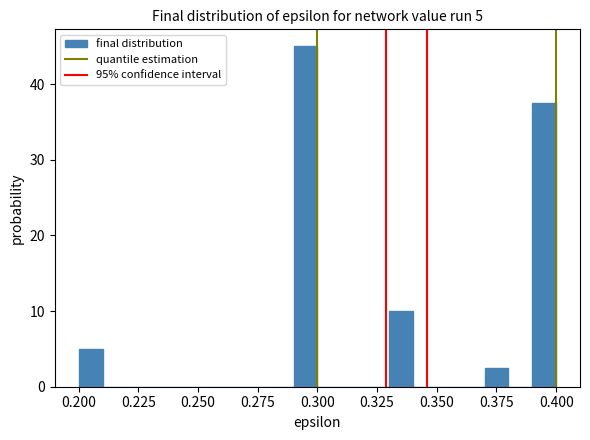

Read against the x-axis, roughly where is the centre of the tallest bar?

0.295